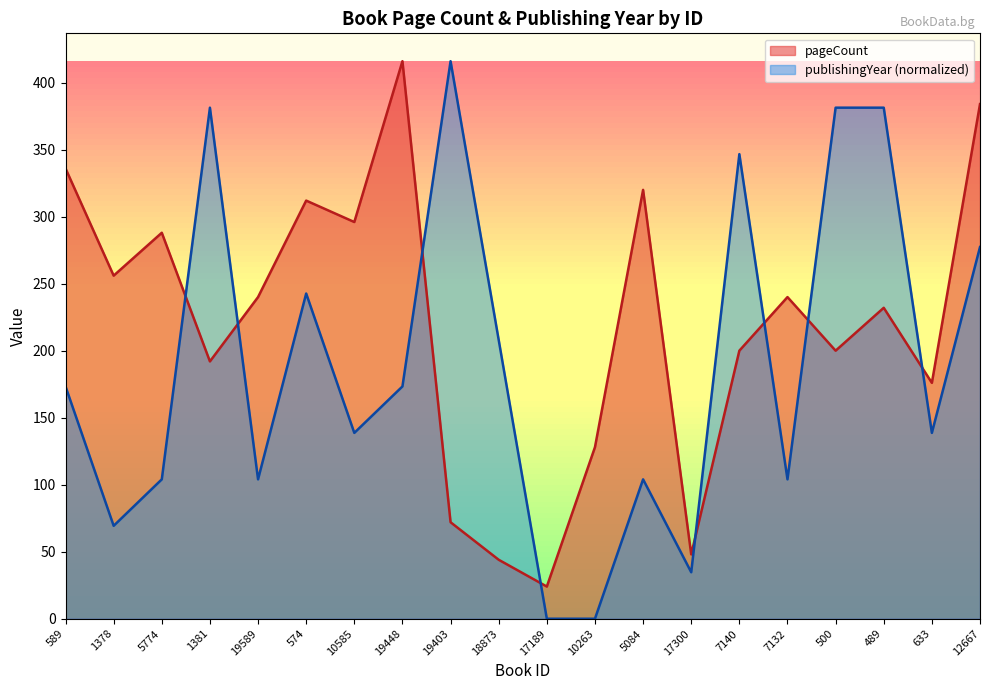

Is it true that pageCount equals 320.0 at 5084?

True